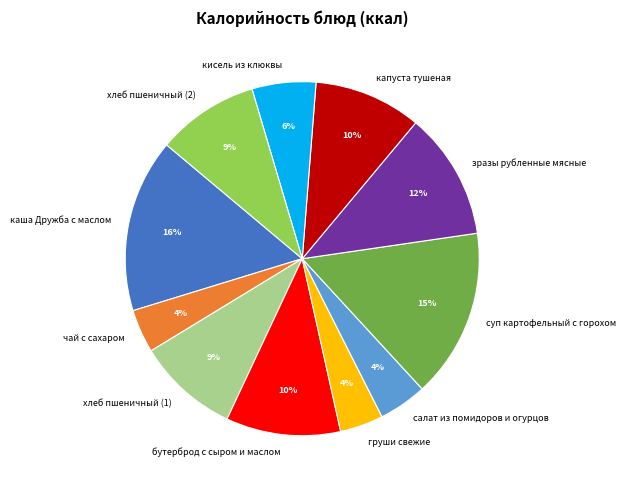

To the nearest percent, what is the difference between the хлеб пшеничный (1) and бутерброд с сыром и маслом slice percentages?

1%